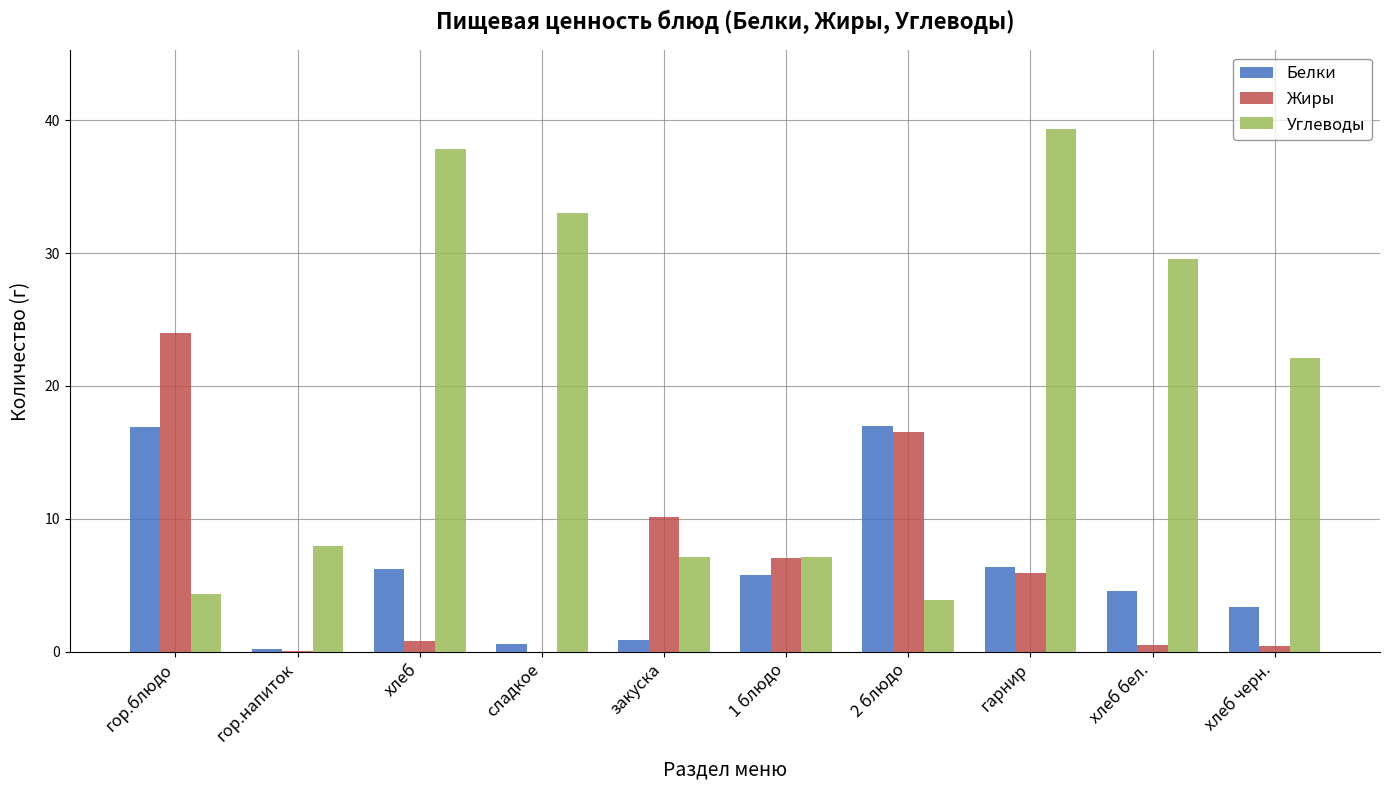

What is the maximum value shown in the chart?

39.4